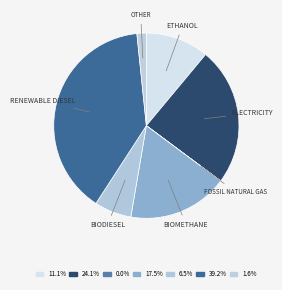

Is there a majority slice in this chart?

No